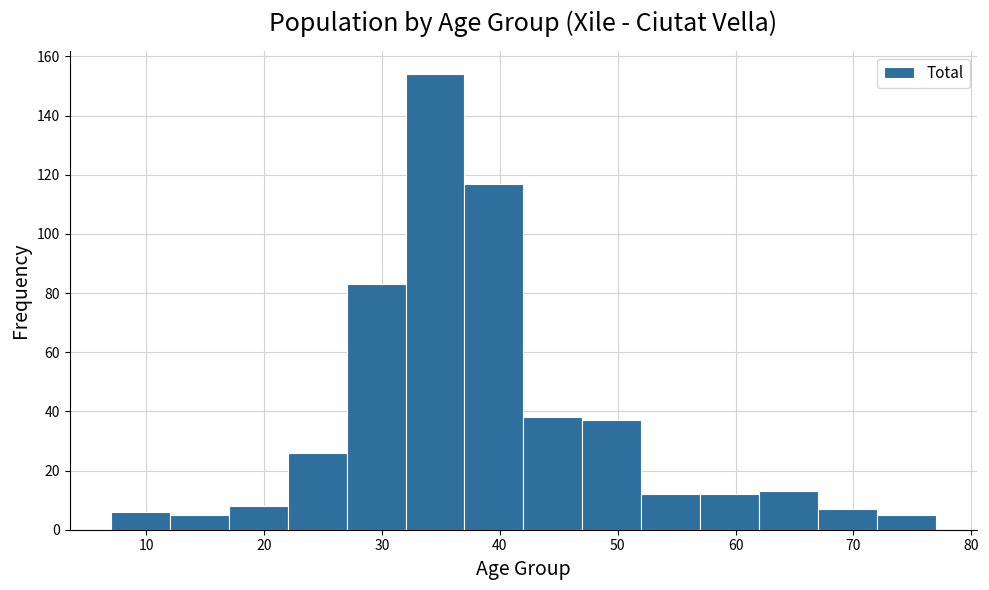

How tall is the bar that spans 52 to 57 on the x-axis? The values are not printed on the chart, so give them approximately, as read against the axis.

12